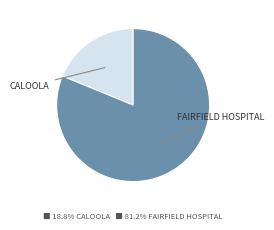

What is the smallest slice in the pie chart?

CALOOLA